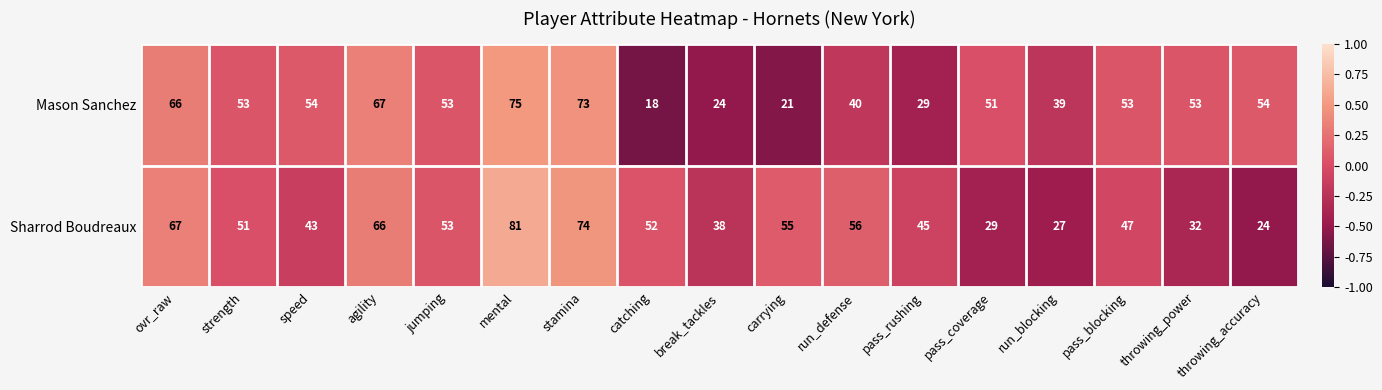

True or false: Mason Sanchez has a value of 40 at run_defense.

True